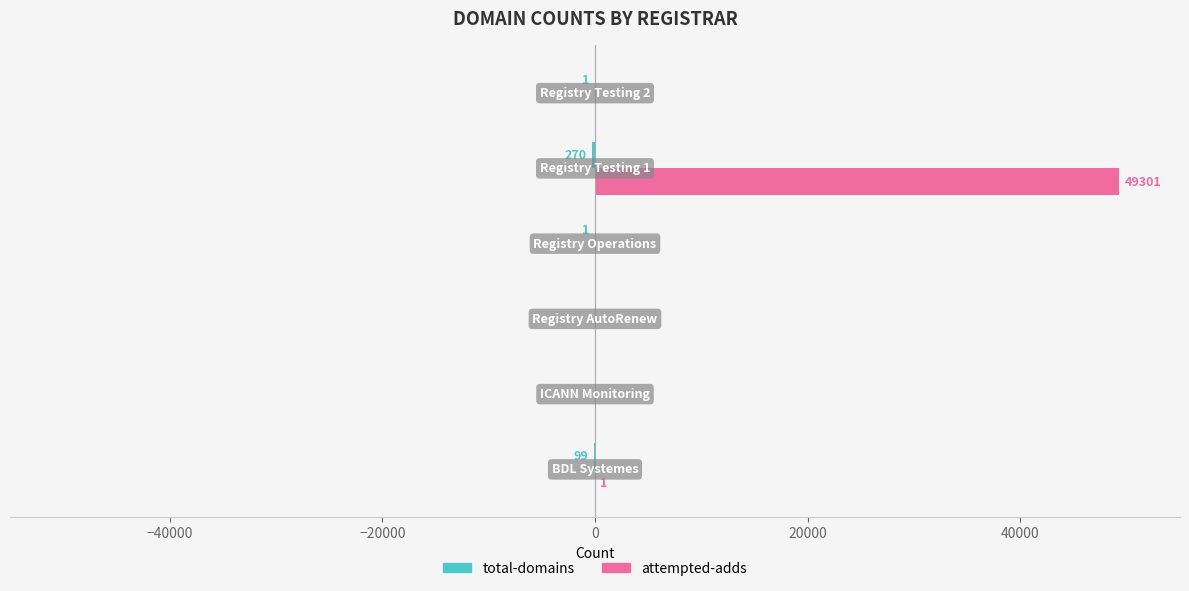

What is the maximum value shown in the chart?

49301